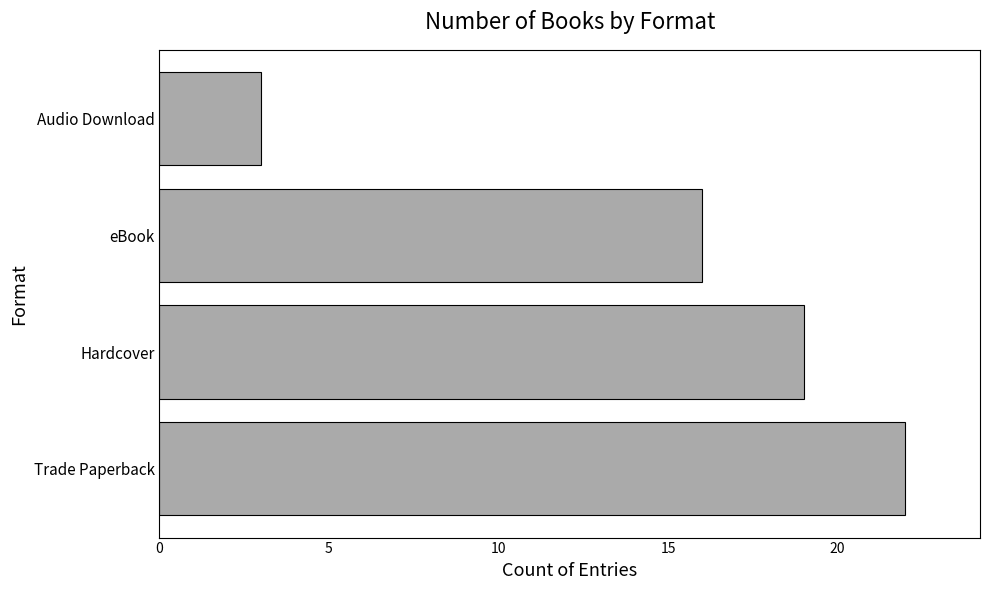

Where is the data nearest to the value 12?

eBook